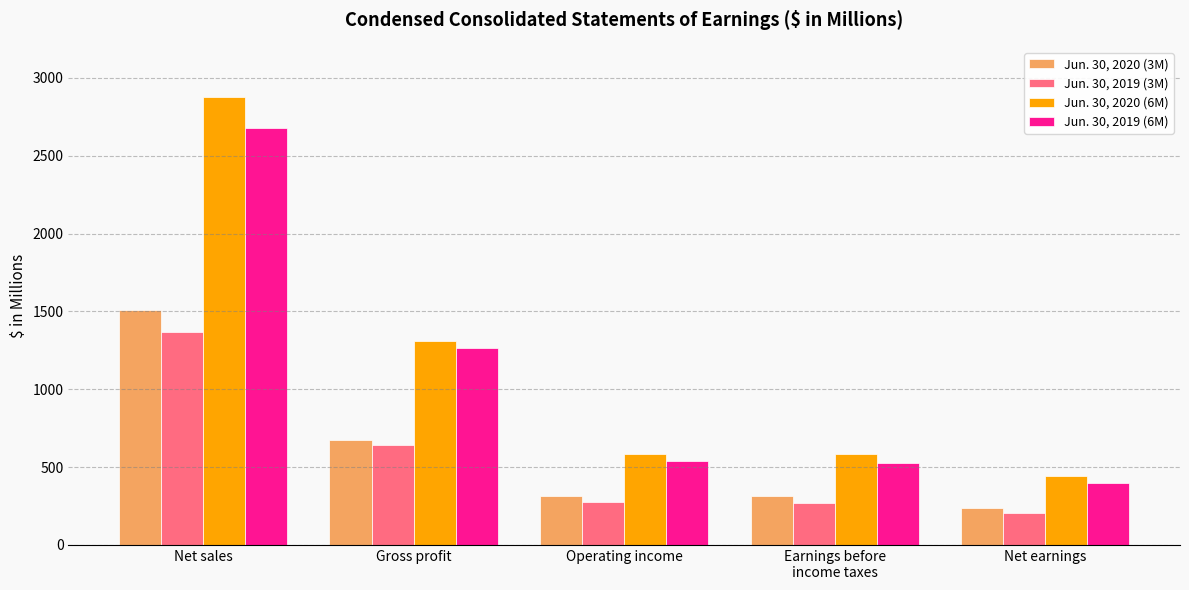

The Jun. 30, 2019 (6M) series shows 2677.7 at Net sales. True or false?

True